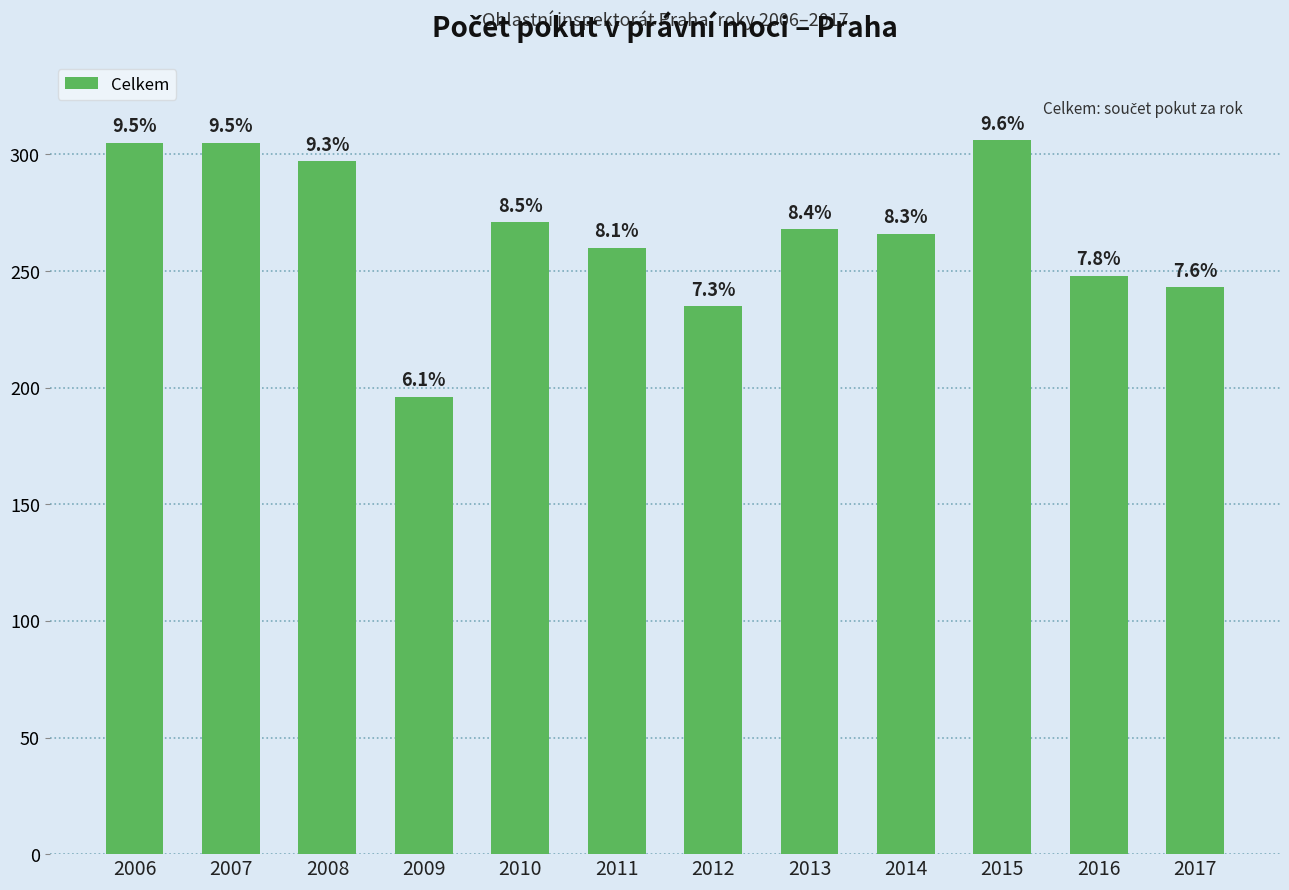

Is it true that the value at 2014 is 266?

True